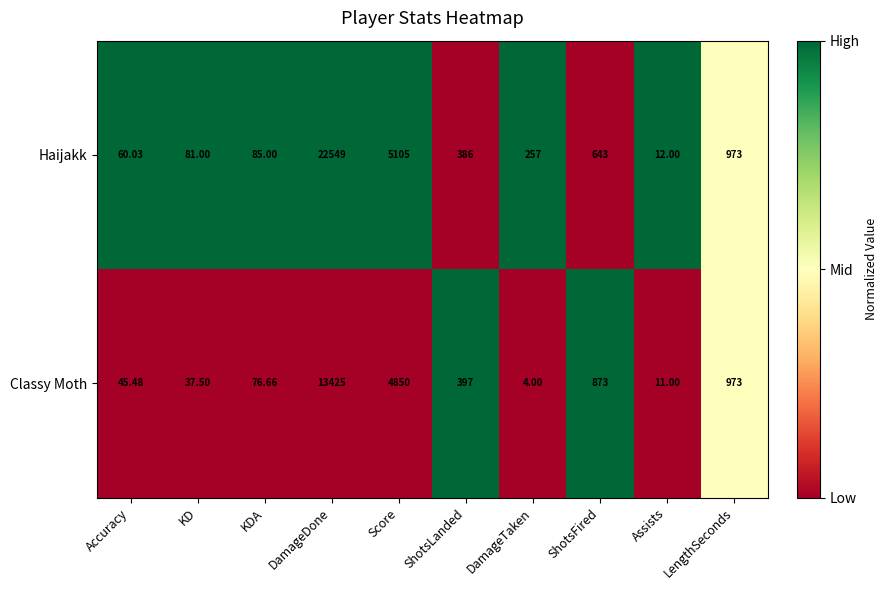

Which label corresponds to the smallest value in the chart?

DamageTaken